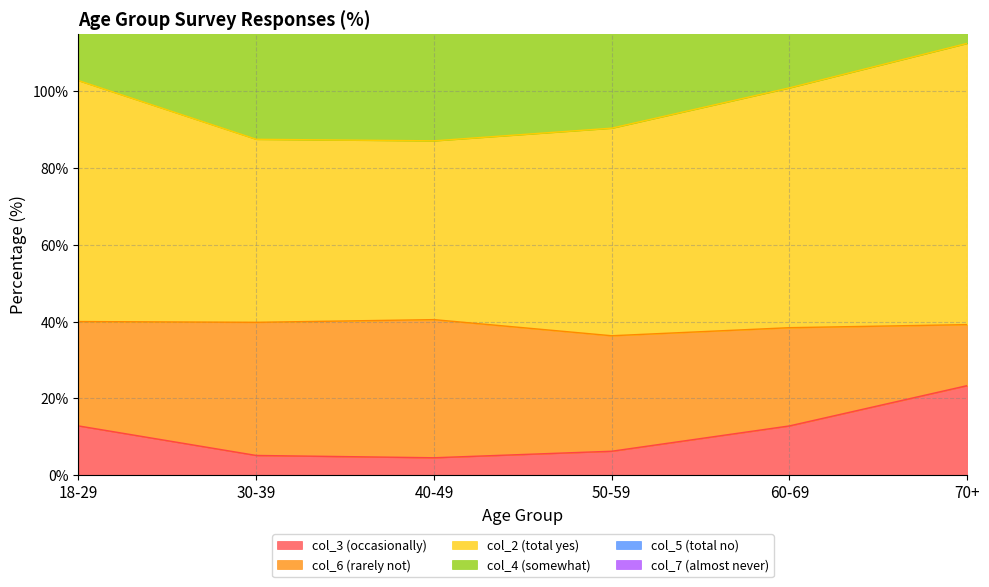

Does the chart display data point markers on the line(s)?

No